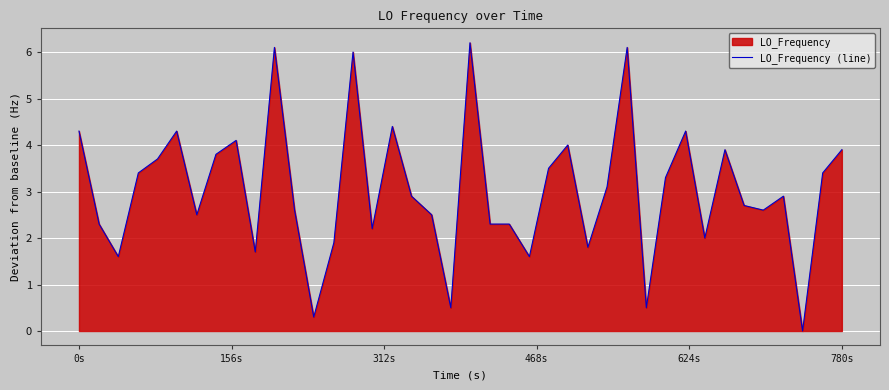

What is the difference between the maximum and minimum values?

6.2